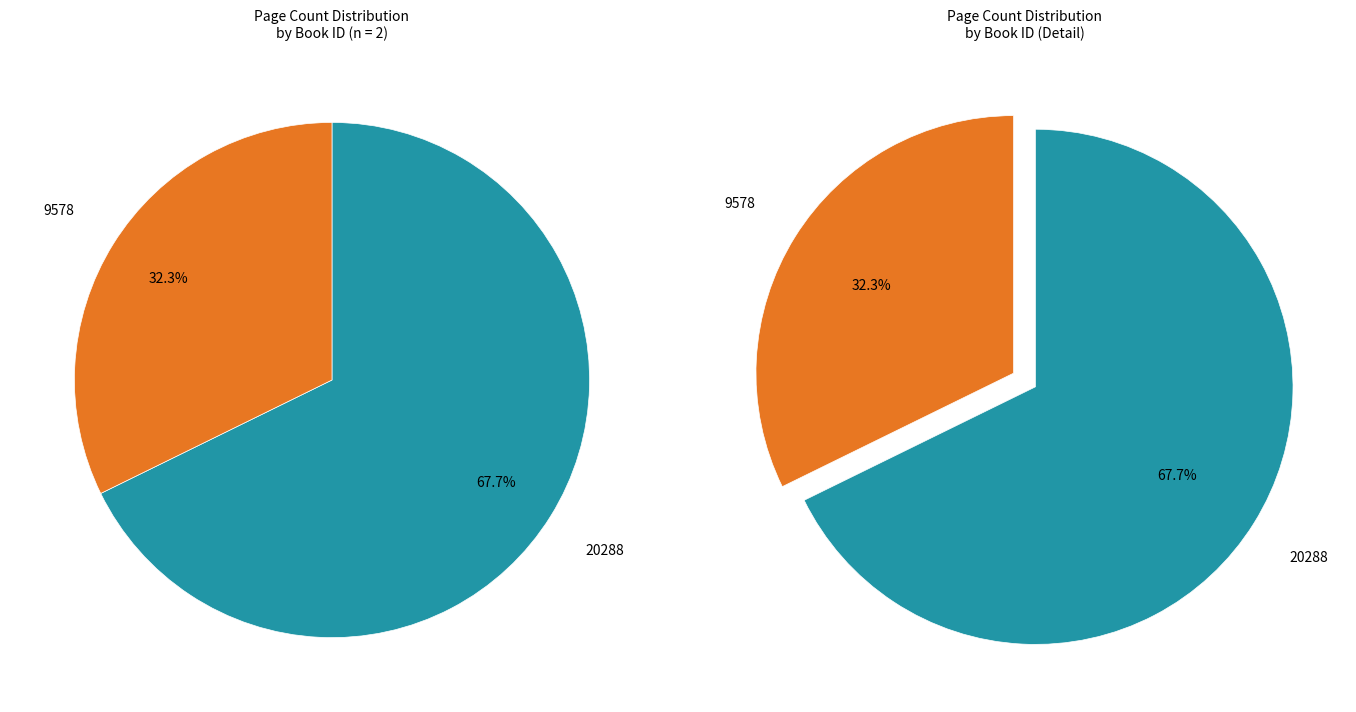

Rank the categories by value from lowest to highest.

9578, 20288